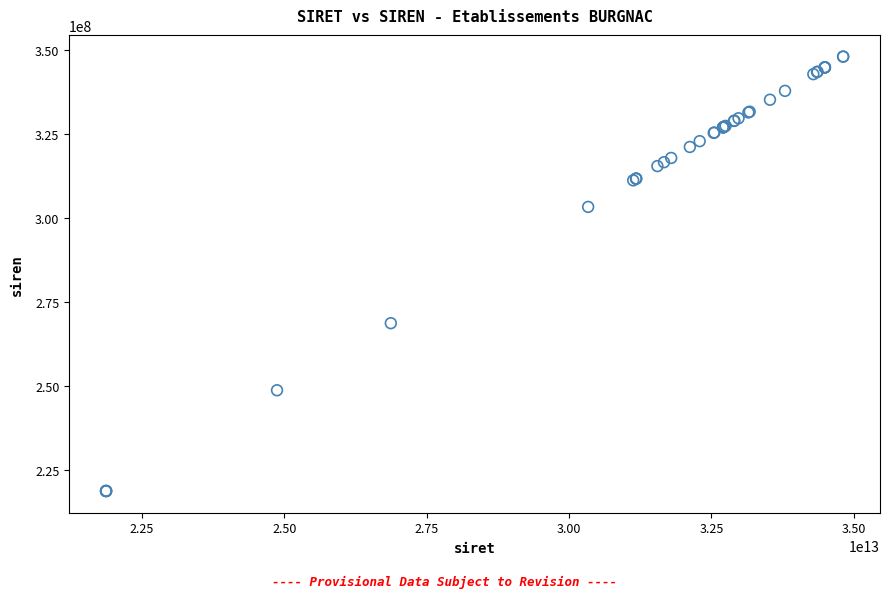

What Y value in the scatter plot is closest to 283415331?

268702503